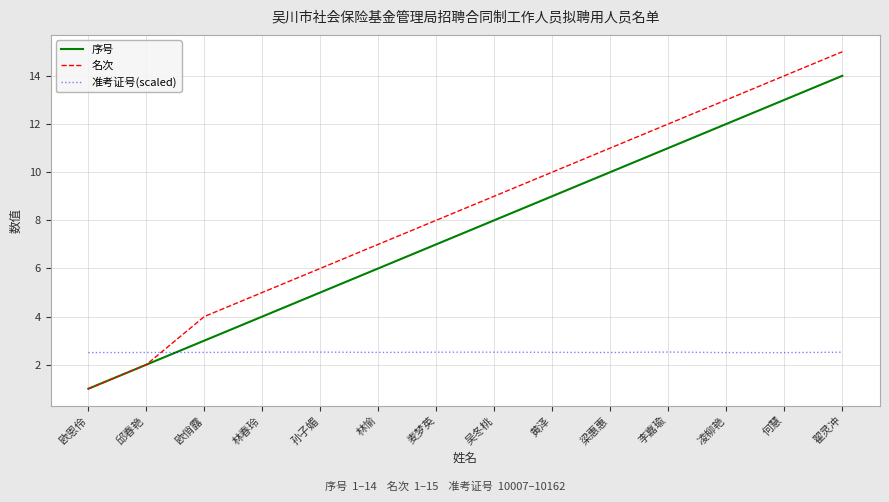

What position from the right is 黄泽?

6